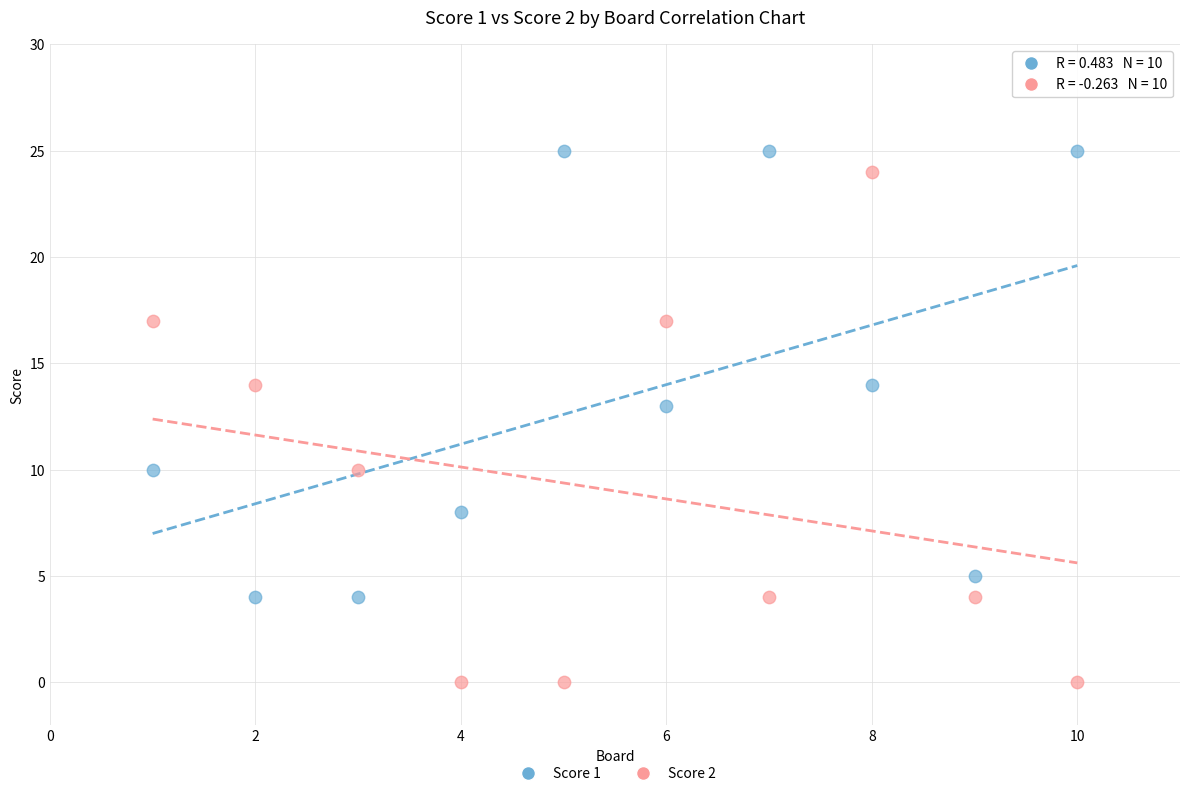

Which series reaches the minimum Y coordinate?

Score 2